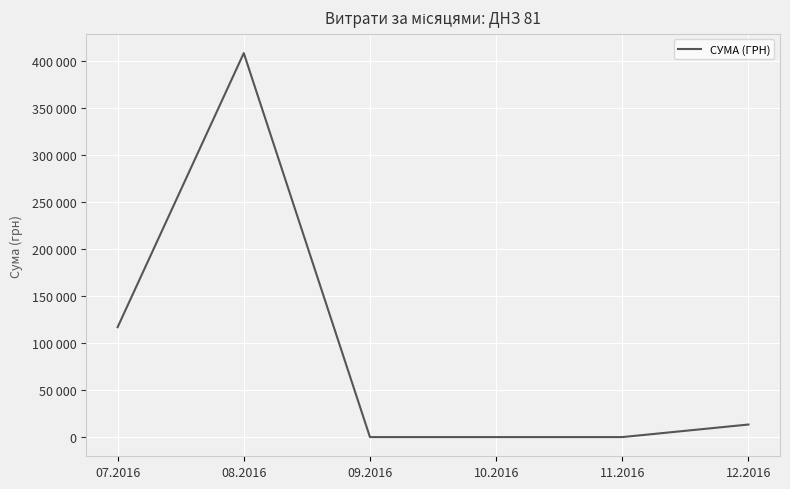

Reading left to right, list all the values displayed in this chart.

116944	408627	0	0	0	13360